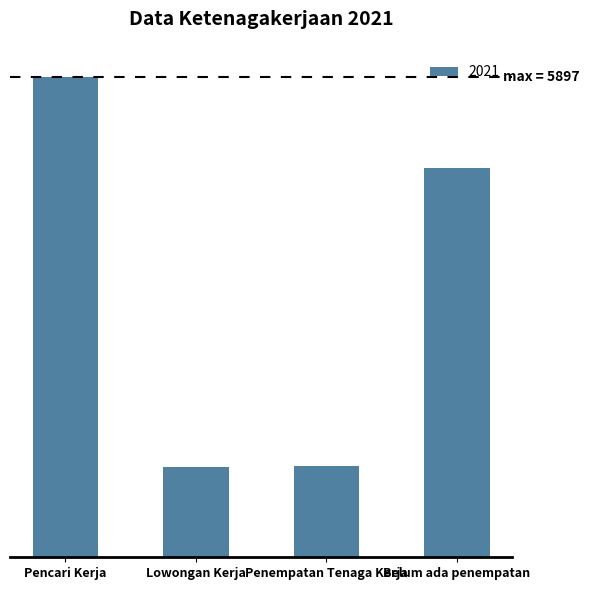

Are the bars horizontal?

No